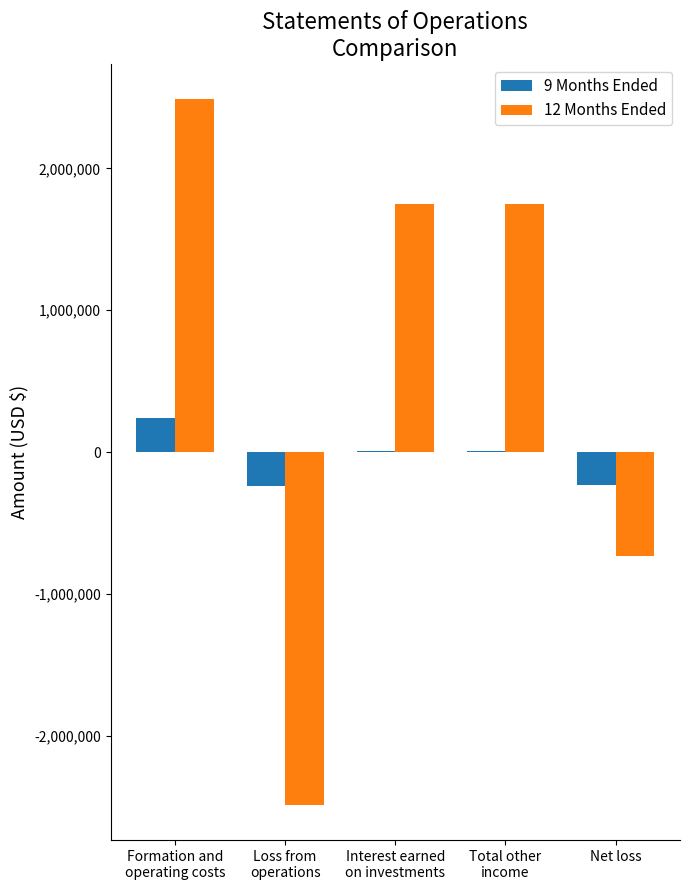

Which series has the largest total across all categories?

12 Months Ended